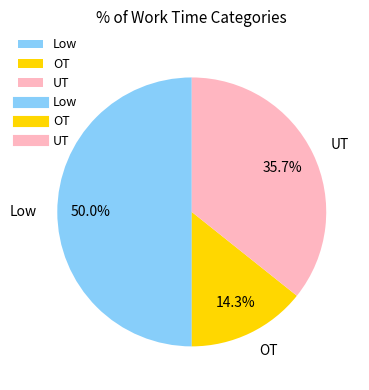

Does UT represent more than half of the total?

No